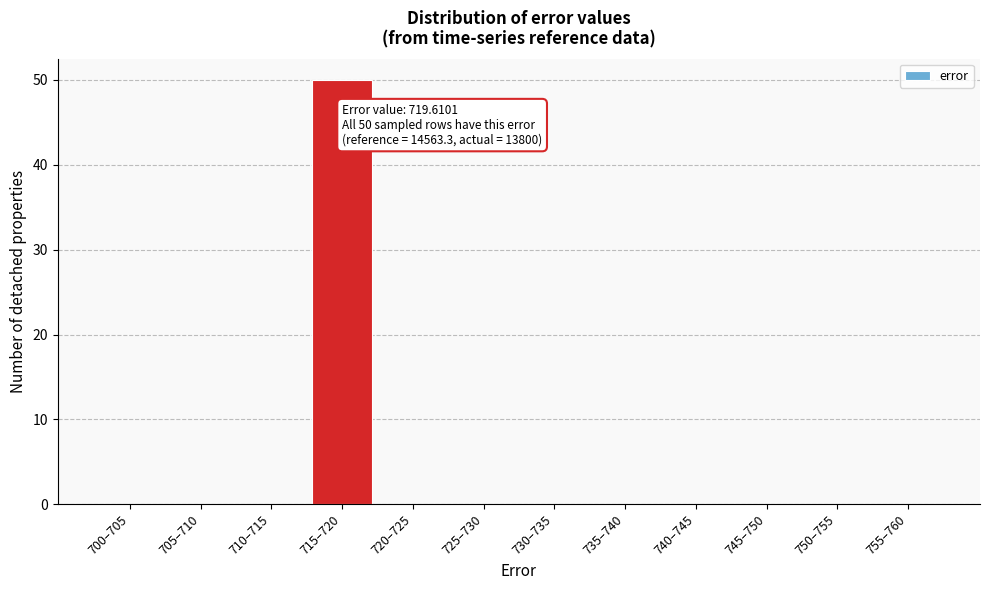

Reading left to right, list all the values displayed in this chart.

700–705=0	705–710=0	710–715=0	715–720=50	720–725=0	725–730=0	730–735=0	735–740=0	740–745=0	745–750=0	750–755=0	755–760=0